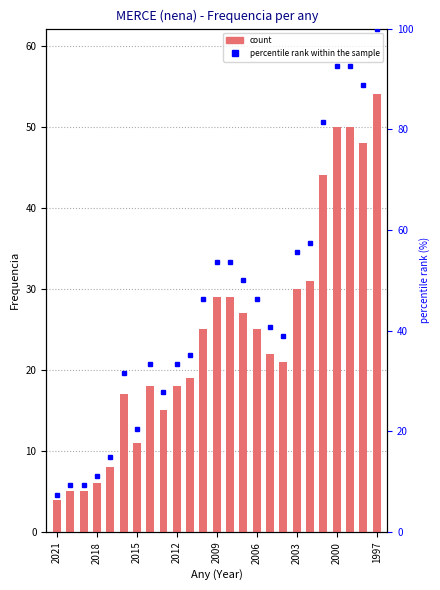

List the series in order of their peak value, lowest first.

count, percentile rank within the sample